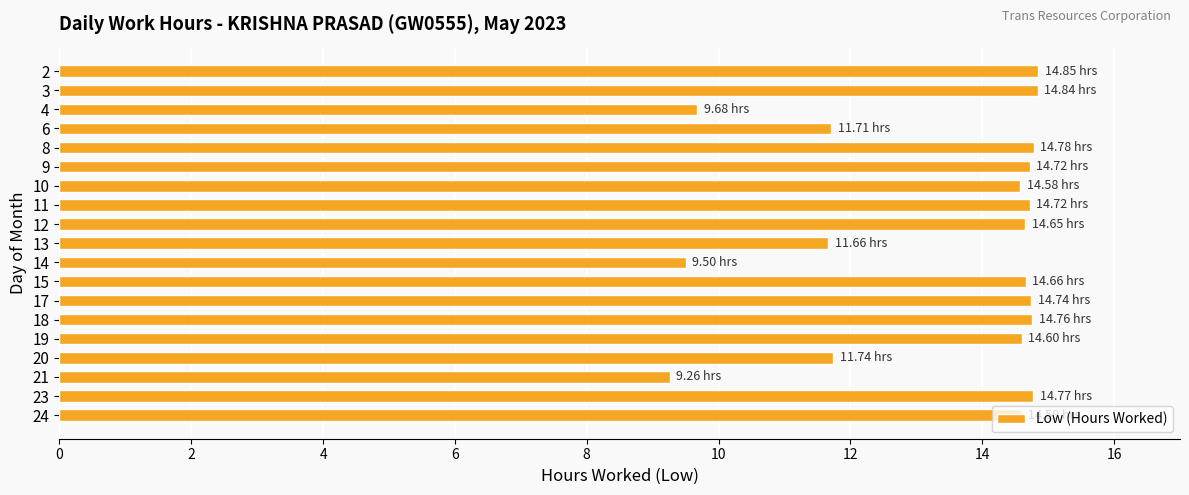

What is the average value?

13.4